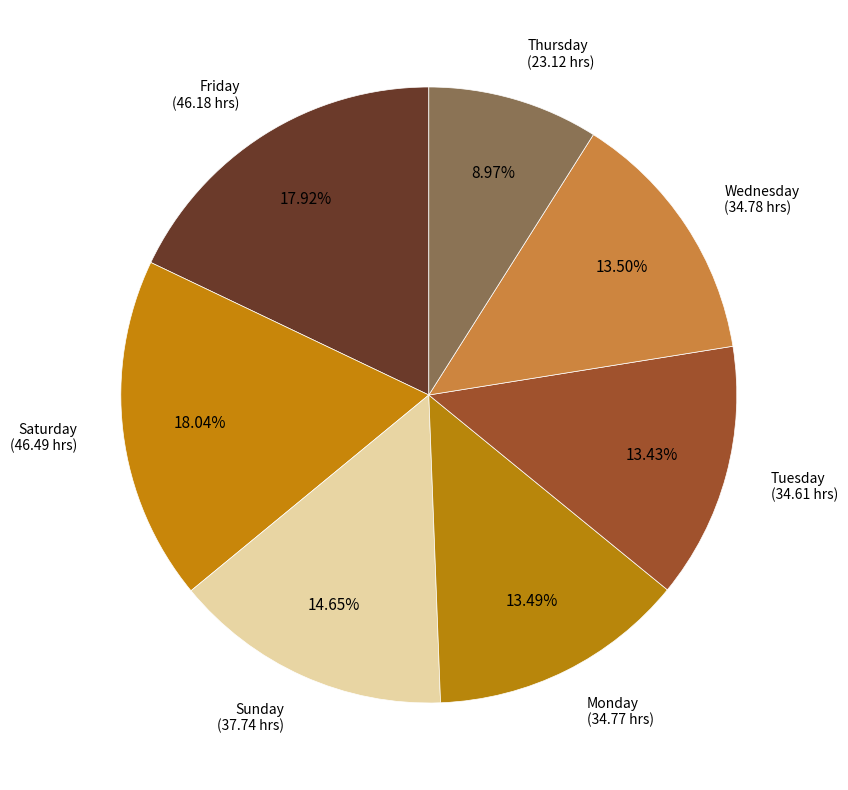

Between Saturday and Monday, which is larger?

Saturday